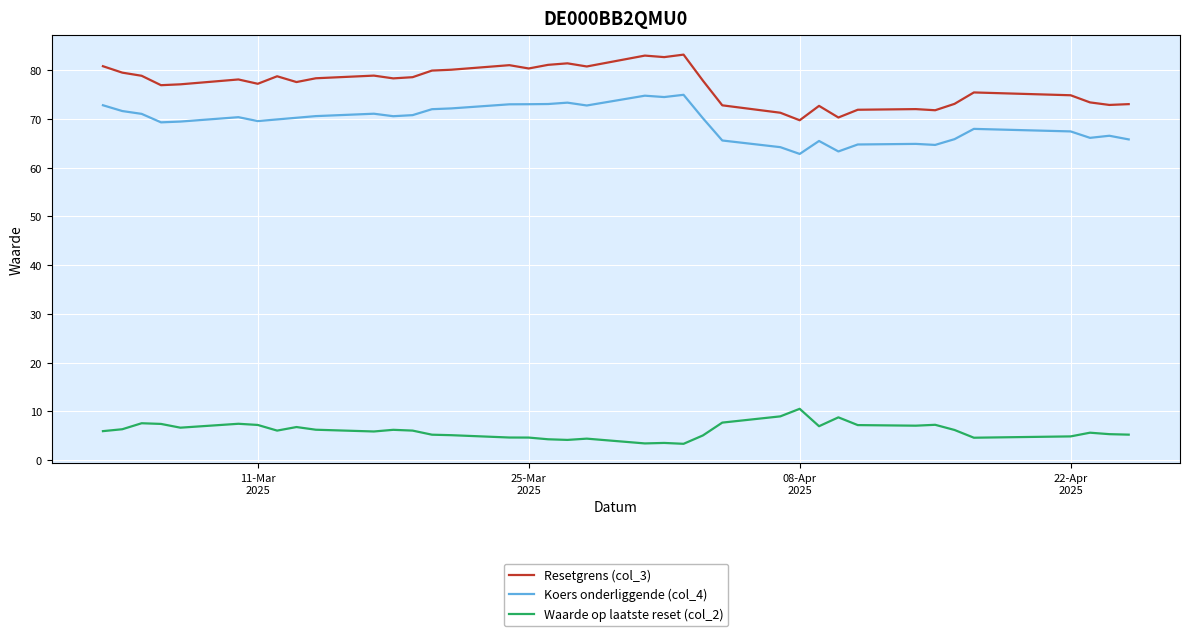

What is the value of the Koers onderliggende (col_4) point at the 19th from the left?

72.8